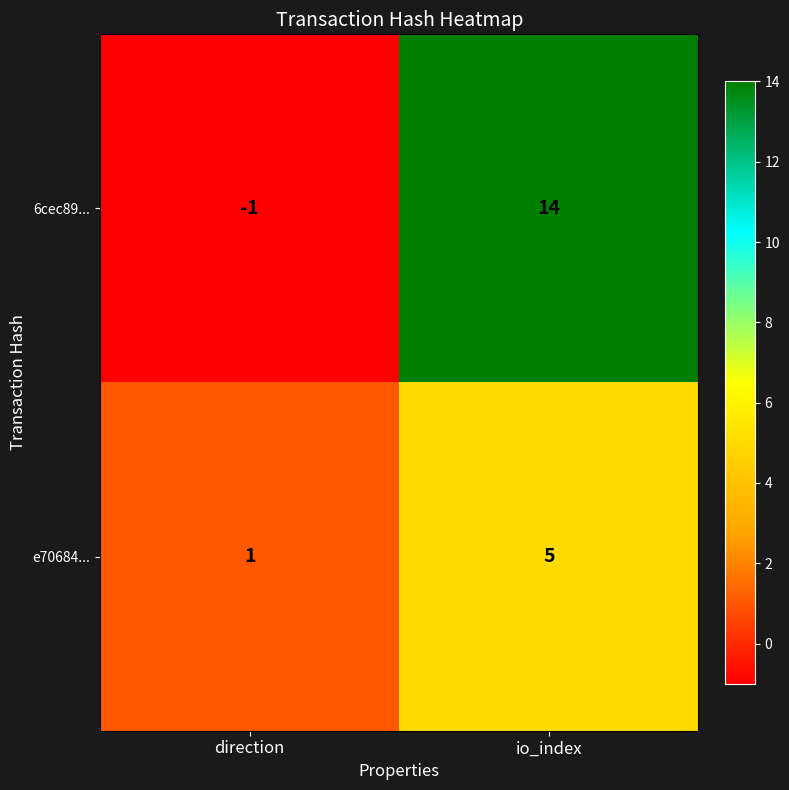

Is it true that e70684... equals 2 at io_index?

False